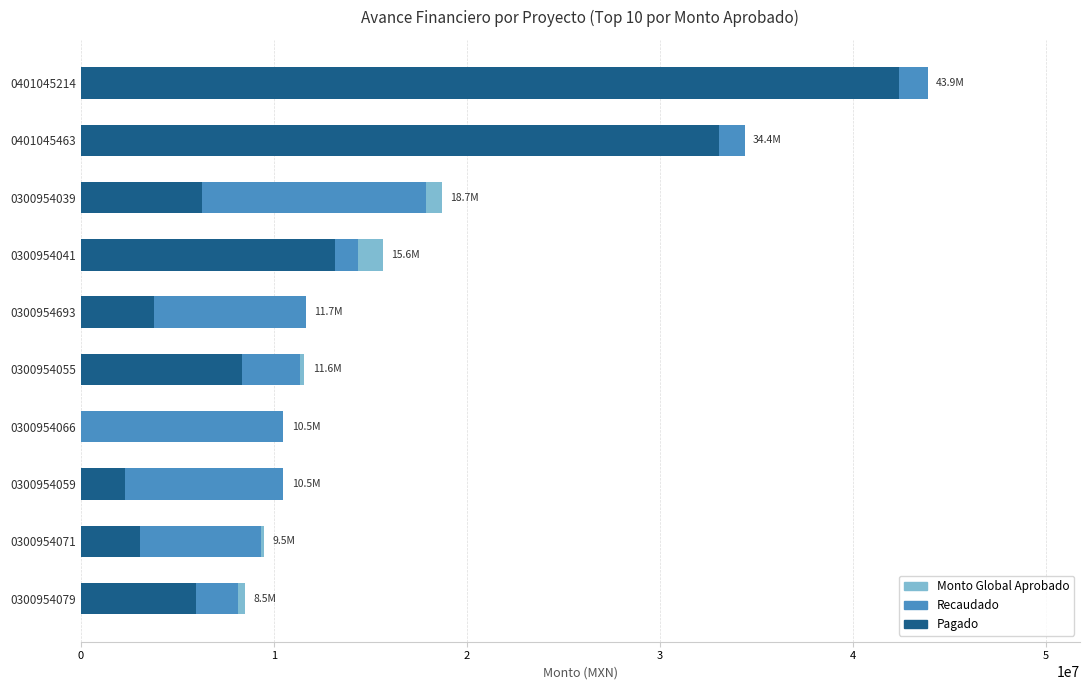

The Recaudado series shows 67676094.6 at 0401045214. True or false?

False